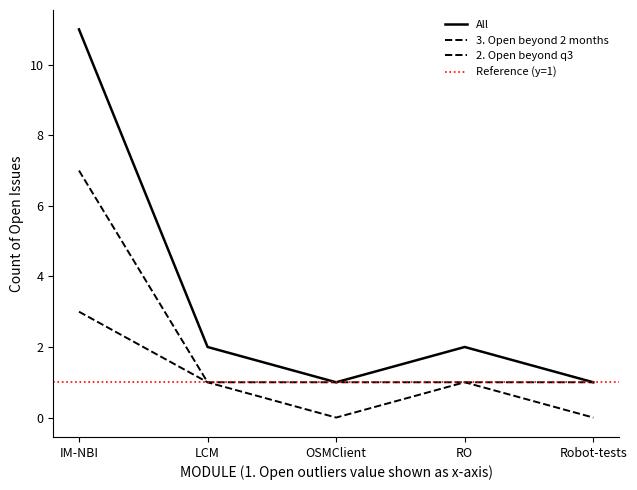

What is the minimum value for All?

1